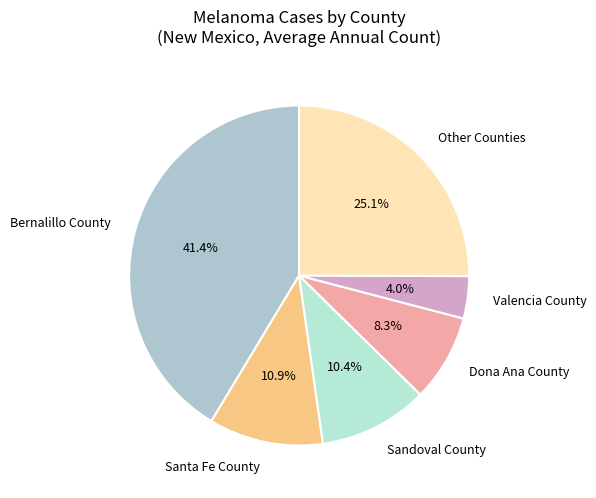

How many slices are in this pie chart?

6